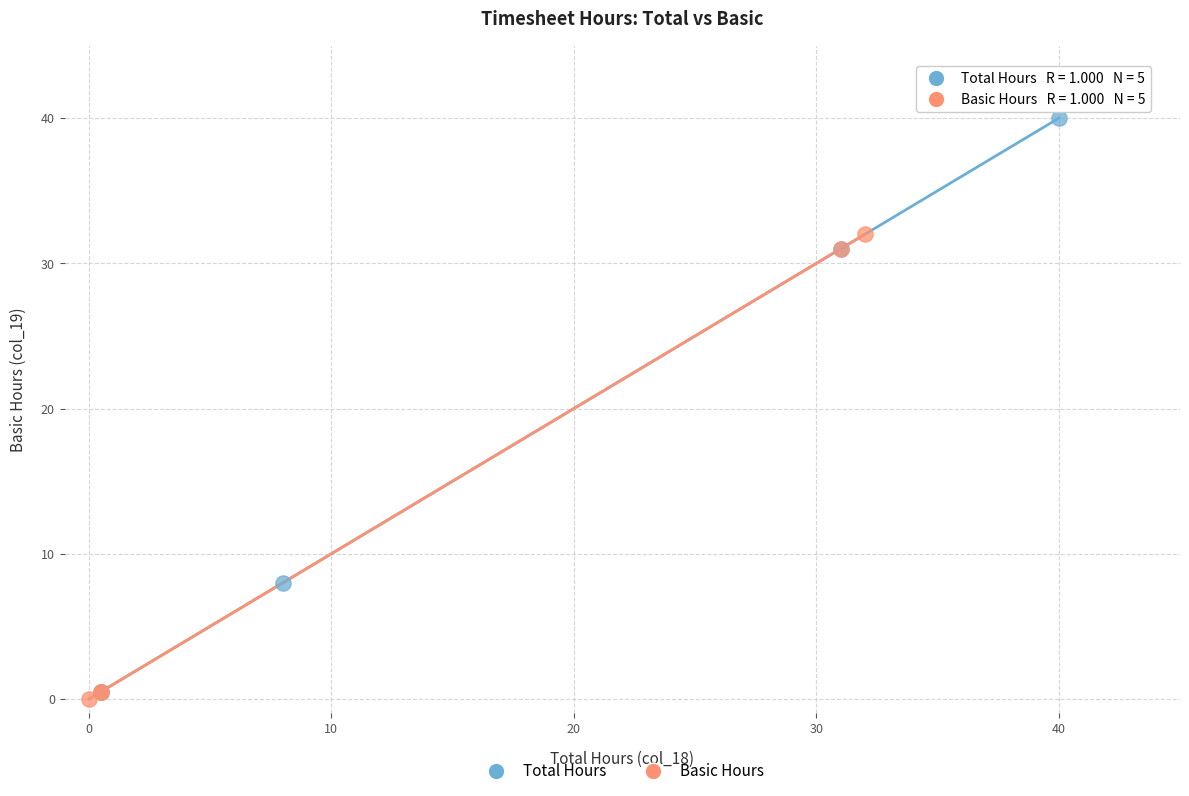

Which series has the largest Y range (max minus min)?

Total Hours